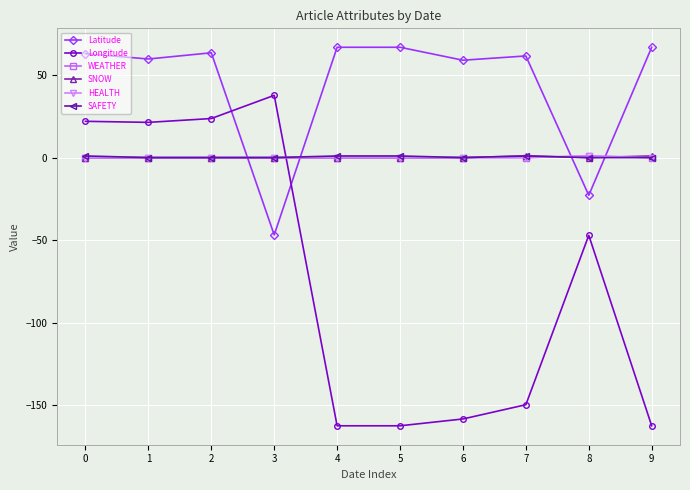

What is the sum of all WEATHER values?

1.0